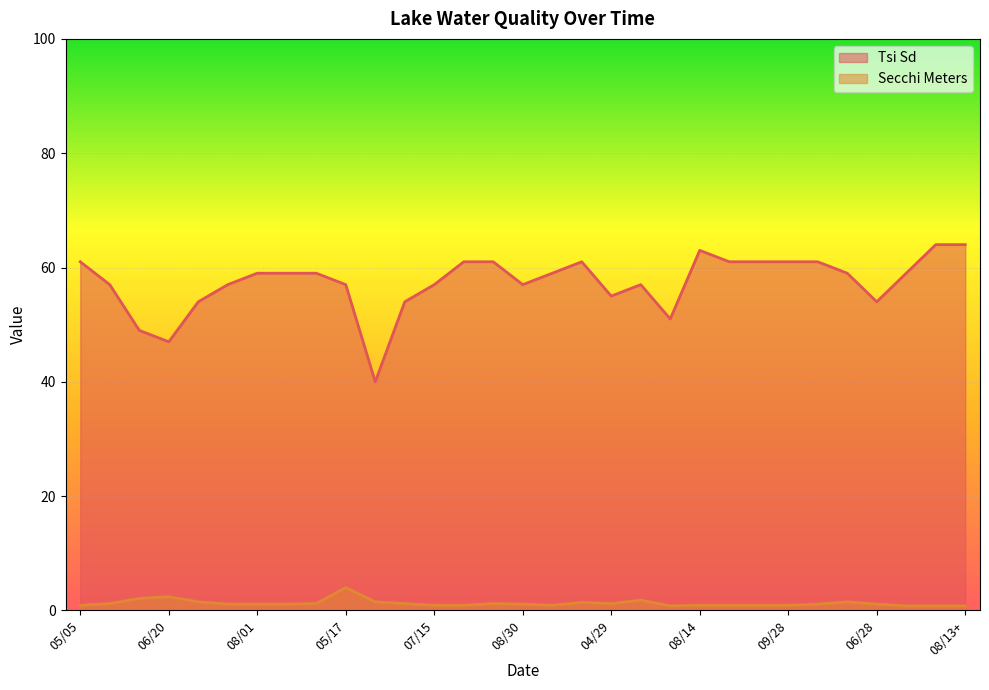

What are all the series names shown in the legend?

Tsi Sd, Secchi Meters